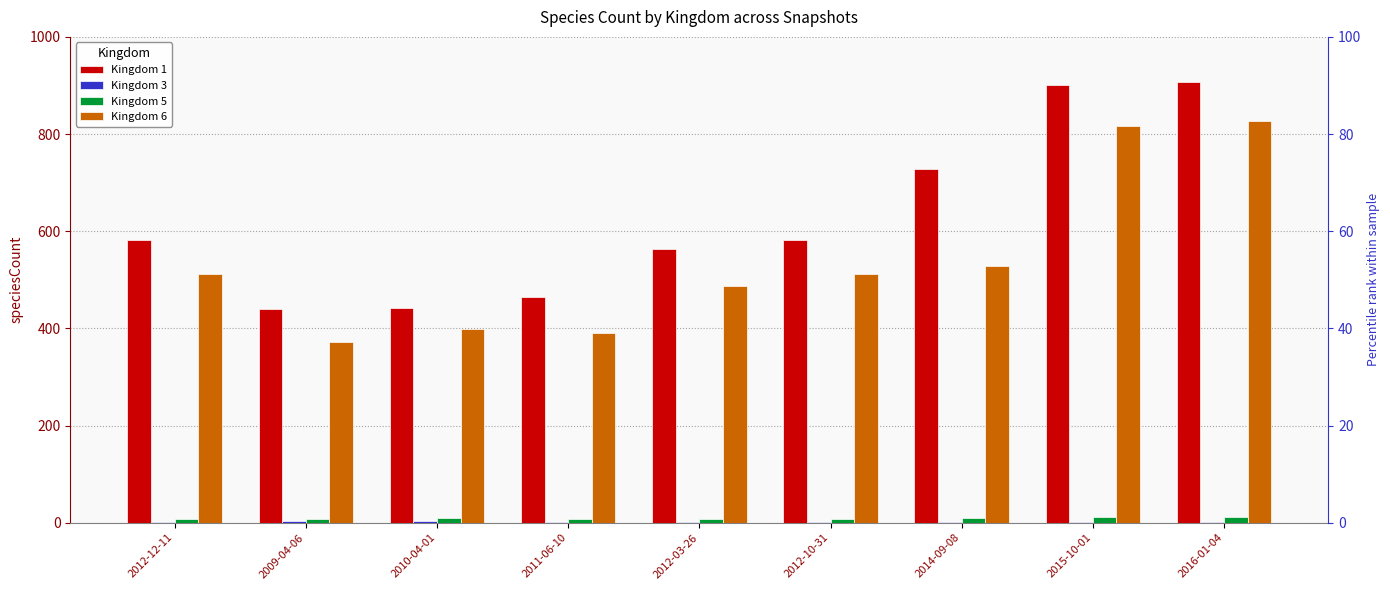

What is the minimum value shown in the chart?

1